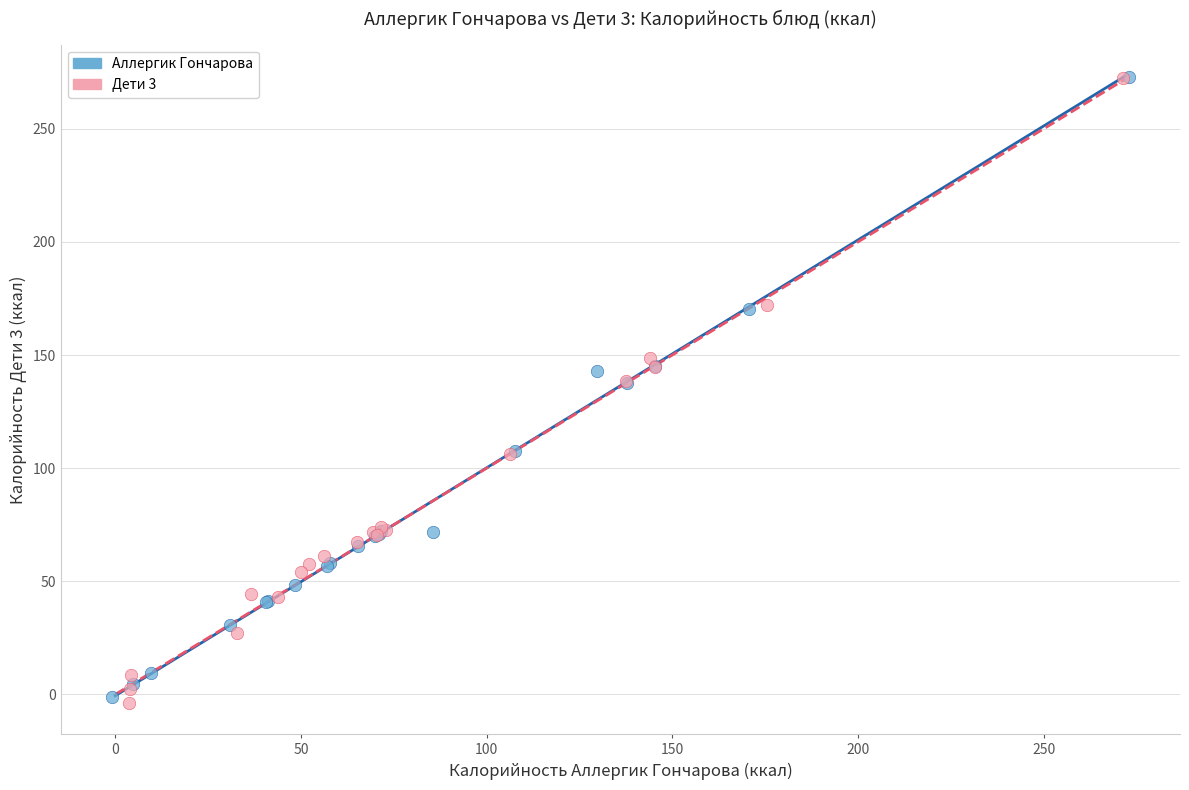

Which series has the widest spread of Y values?

Дети 3